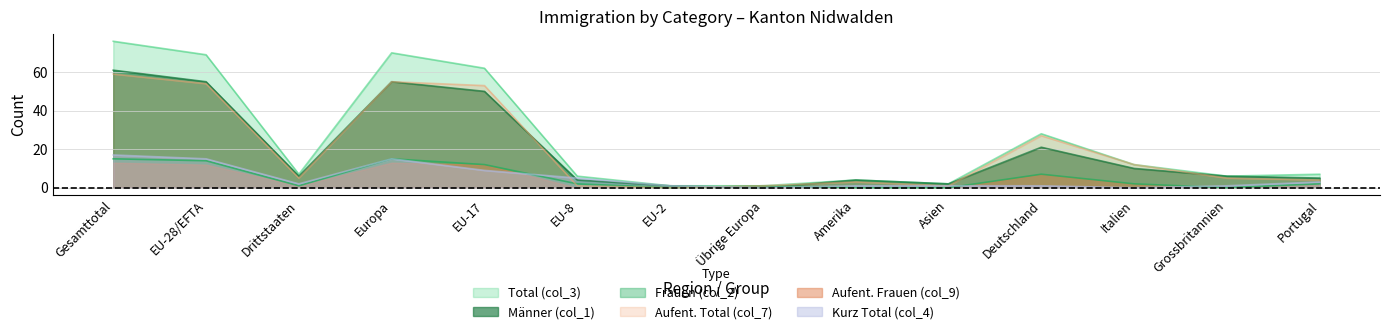

Which series has the largest total across all categories?

Total (col_3)